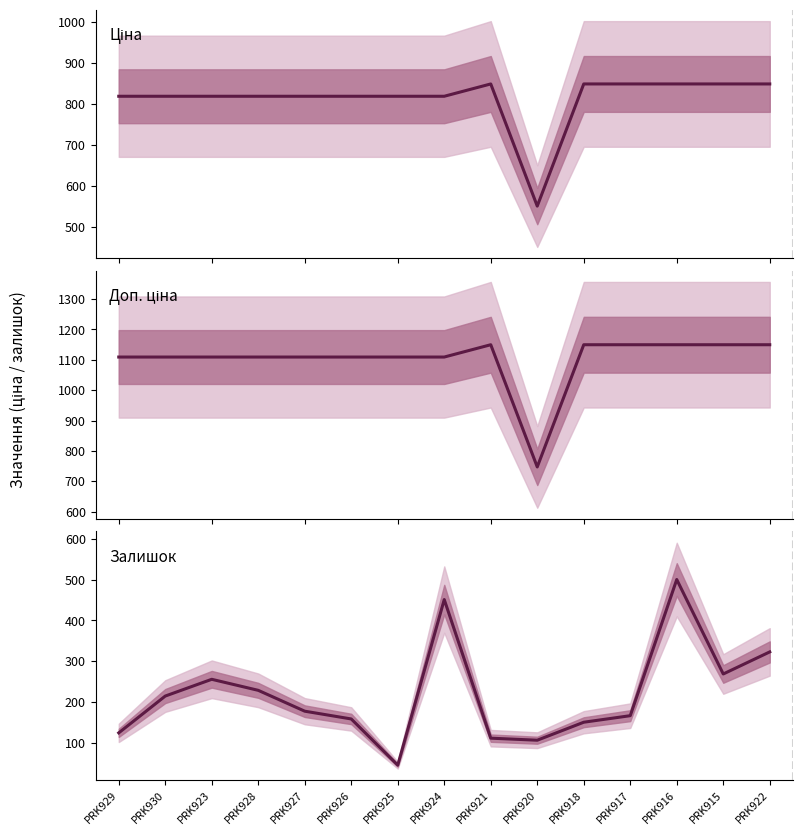

The Ціна series shows 1299.3 at PRK918. True or false?

False